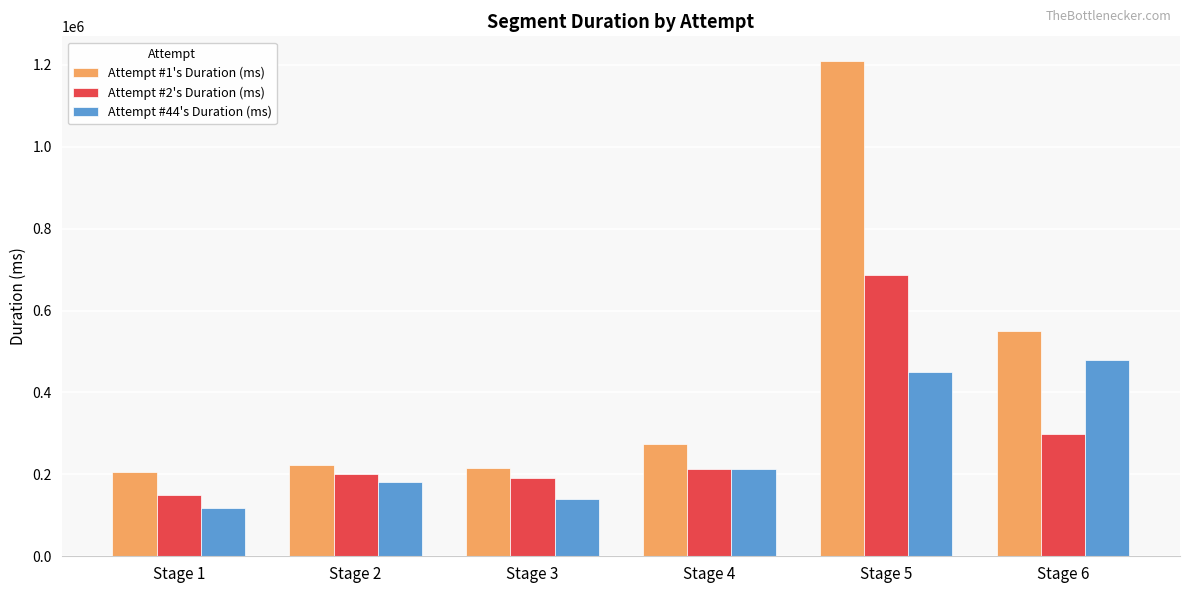

Rank the series by their maximum value, from highest to lowest.

Attempt #1's Duration (ms), Attempt #2's Duration (ms), Attempt #44's Duration (ms)